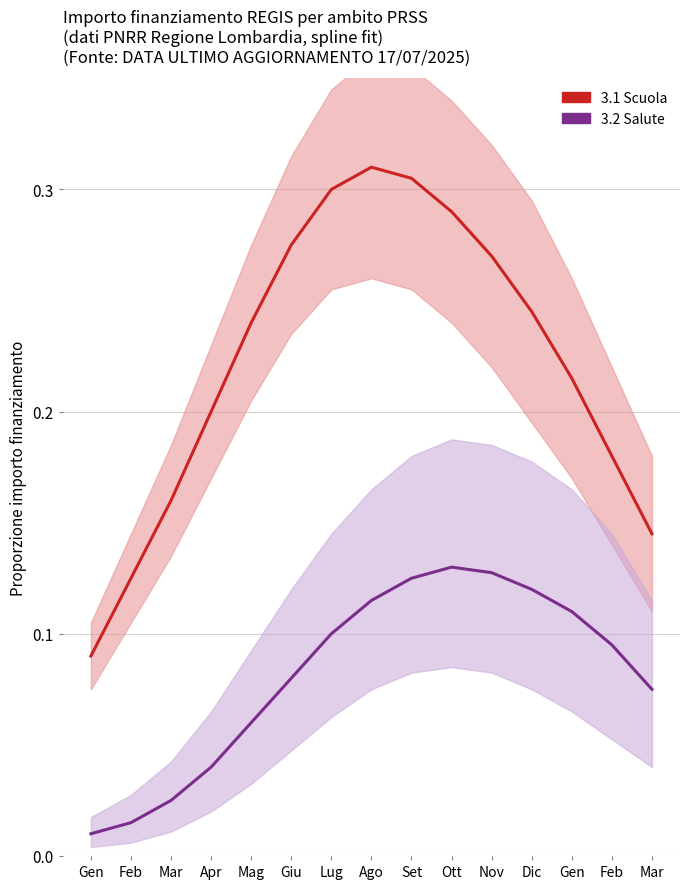

What is the approximate value of 3.1 Scuola at Feb?

0.2